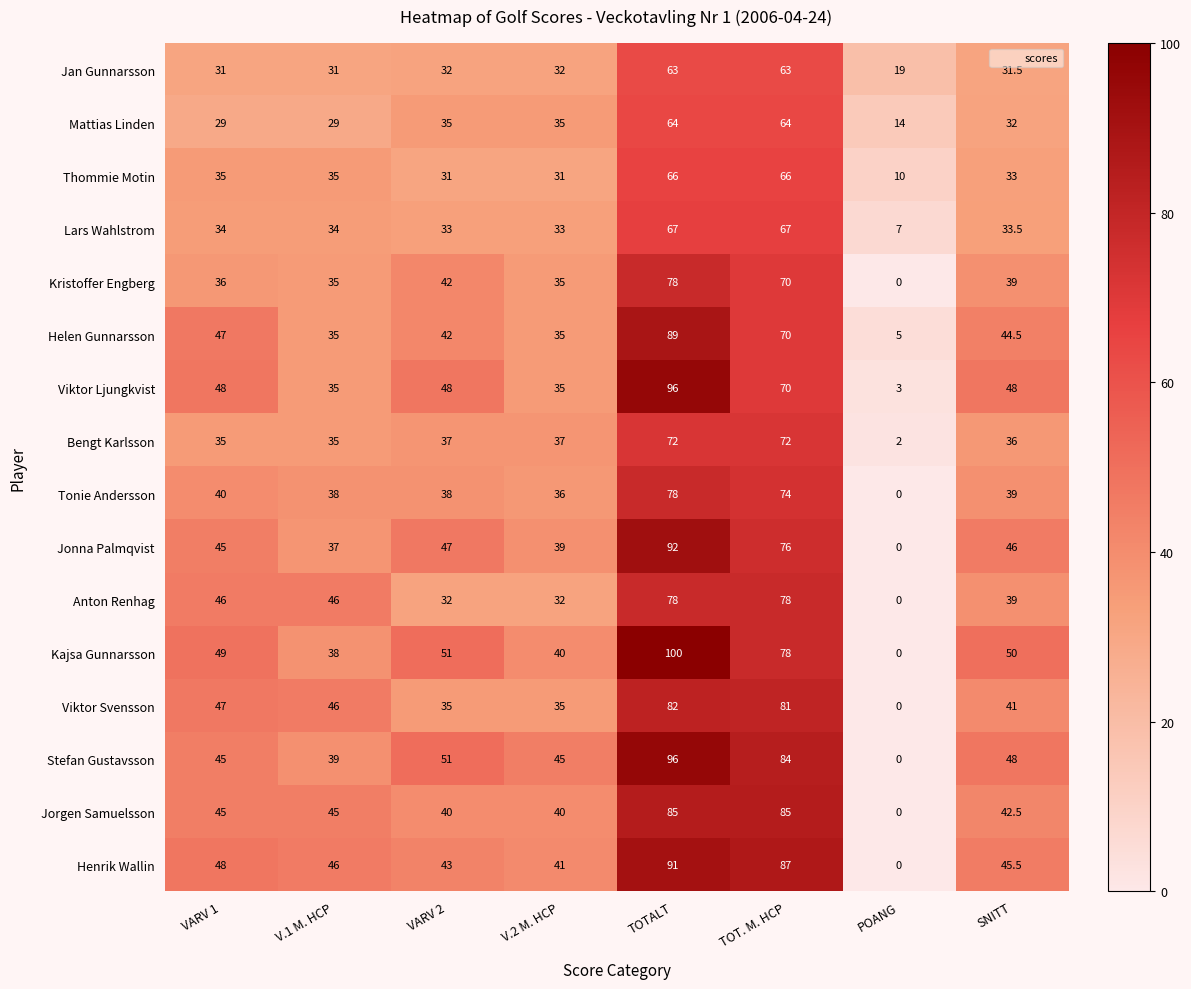

Count the number of categories in the chart.

8